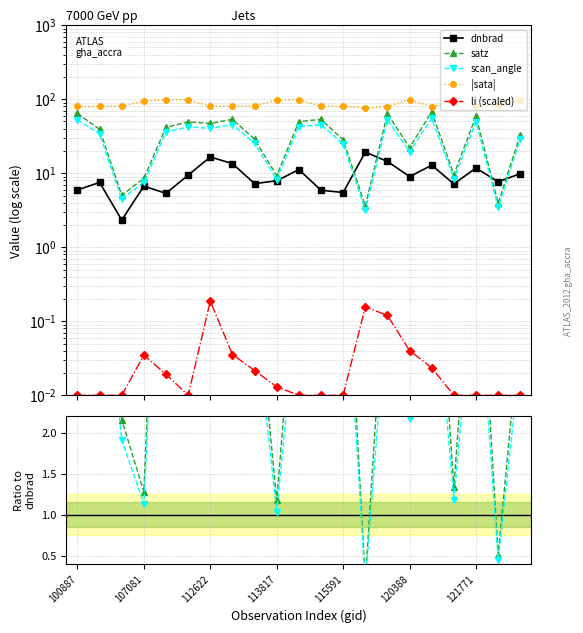

What is the value of the dnbrad point at the 12th from the left?

5.9